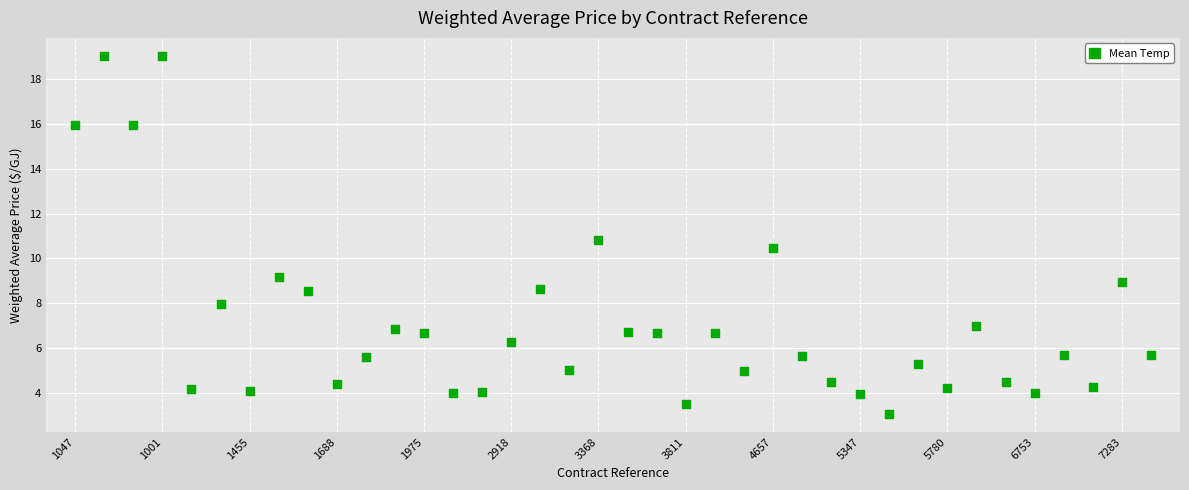

What is the range of Y values (max minus min)?

16.0